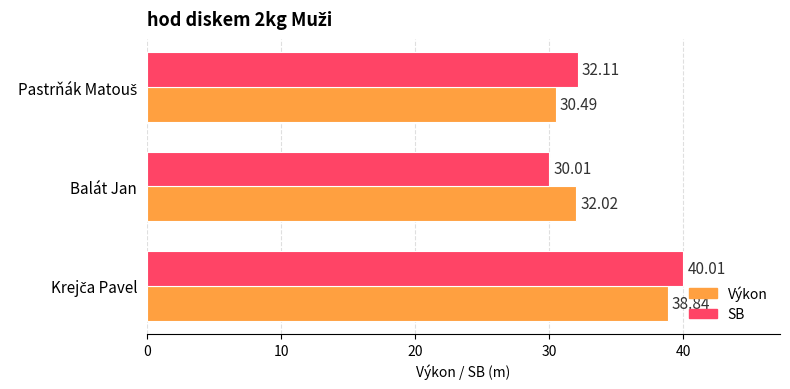

Which series has the largest range (max minus min)?

SB